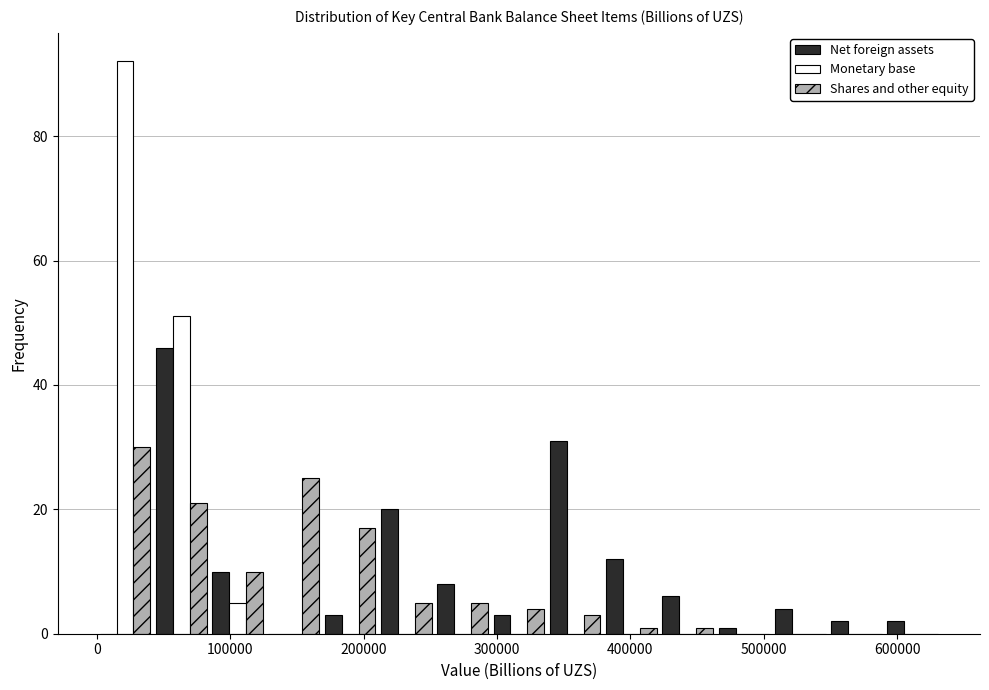

What is the height of the Monetary base bar covering 0 to 40000 on the x-axis? Neither the bar edges nor the heights are printed on the chart, so give them approximately, as read against the axes.

92